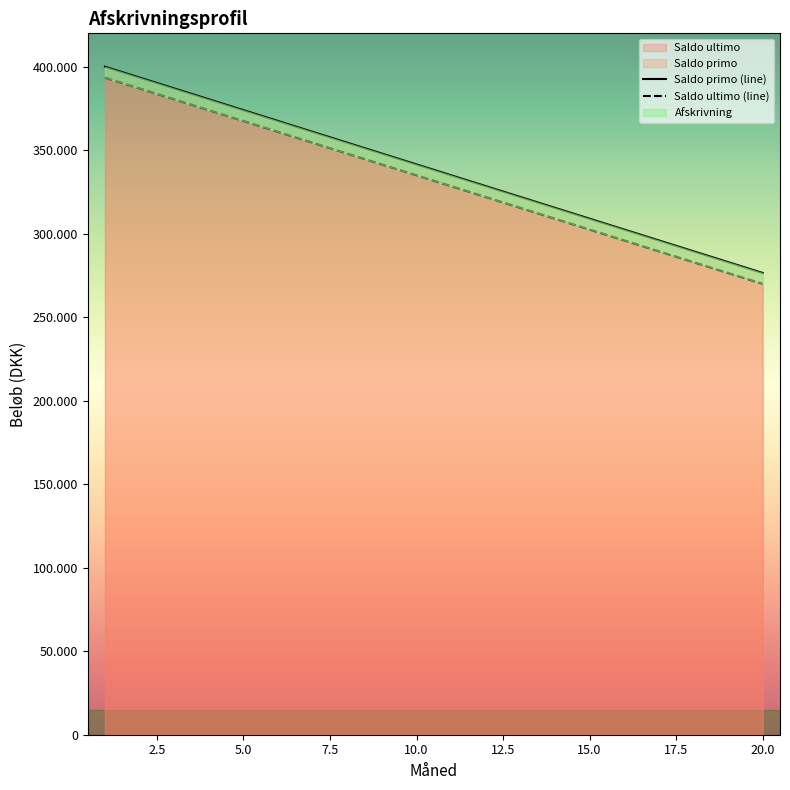

What is the value of the Saldo ultimo point at the 4th from the left?

380500